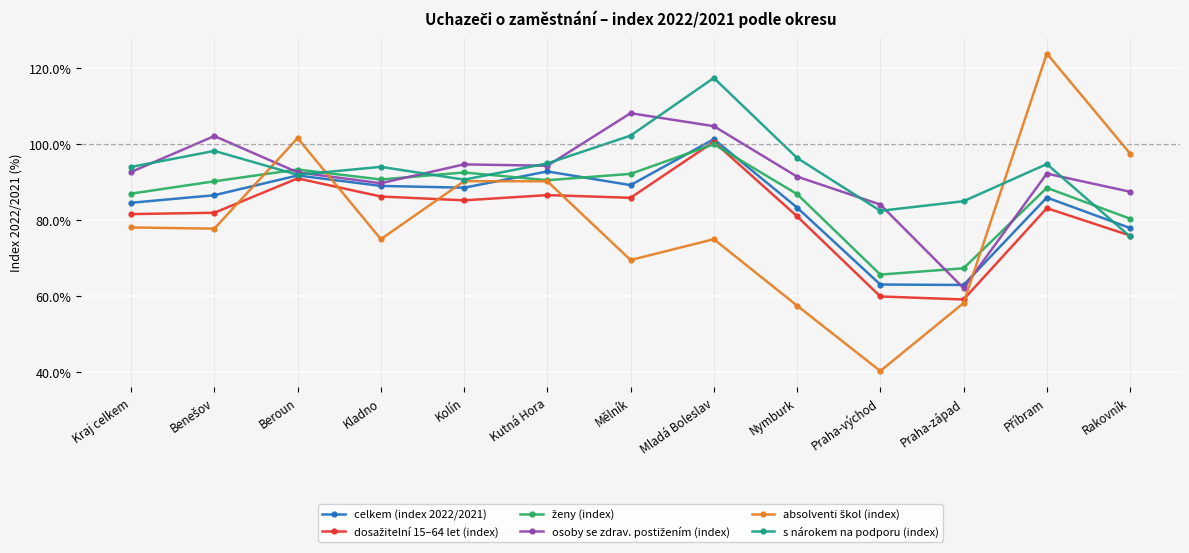

How many interior local peaks does the s nárokem na podporu (index) series have?

4